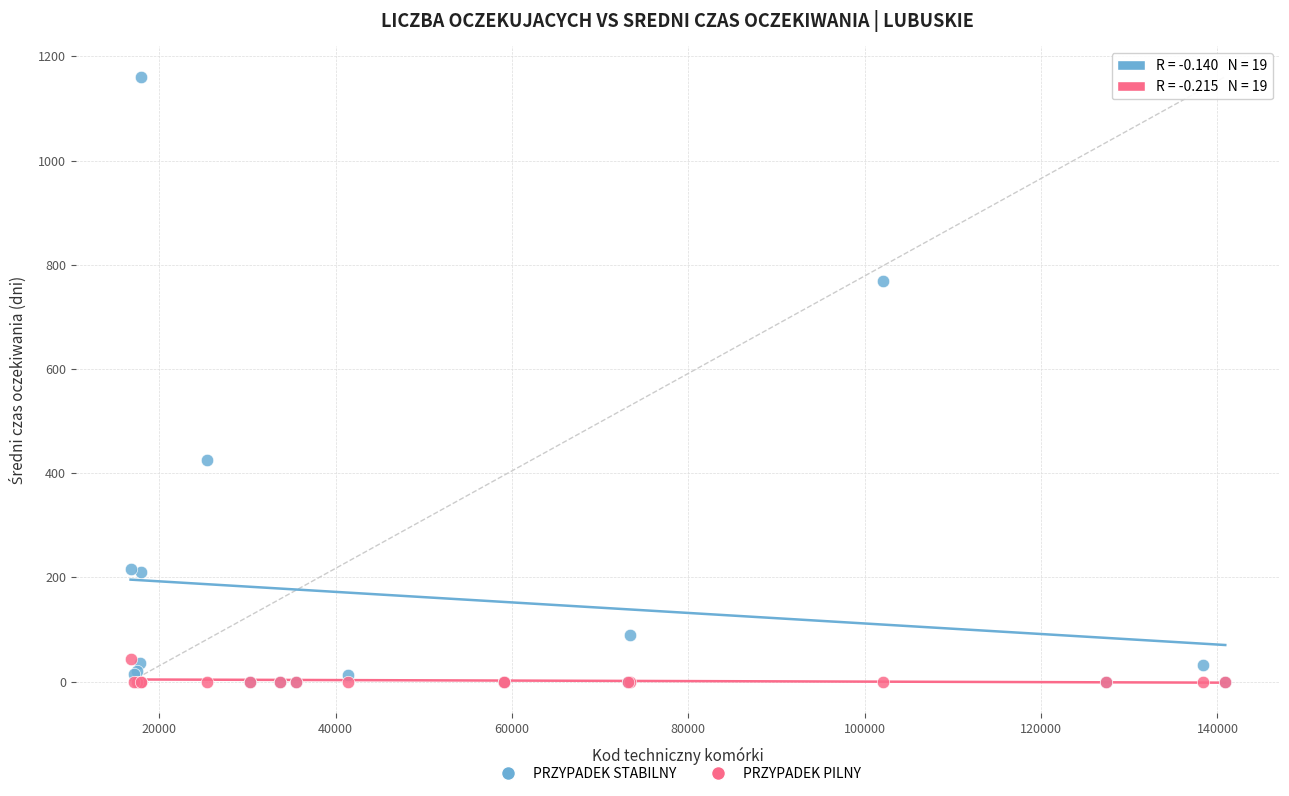

In the PRZYPADEK STABILNY series, what Y value is closest to 580?

425